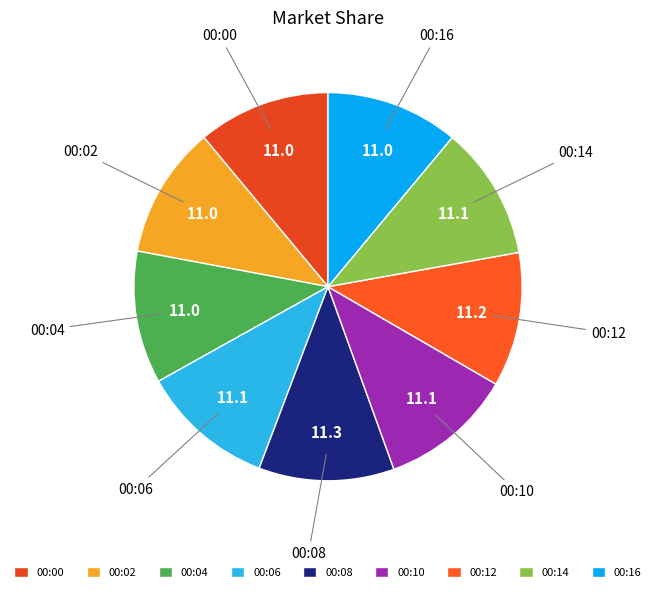

Is the sum of 00:10 and 00:08 greater than half?

No